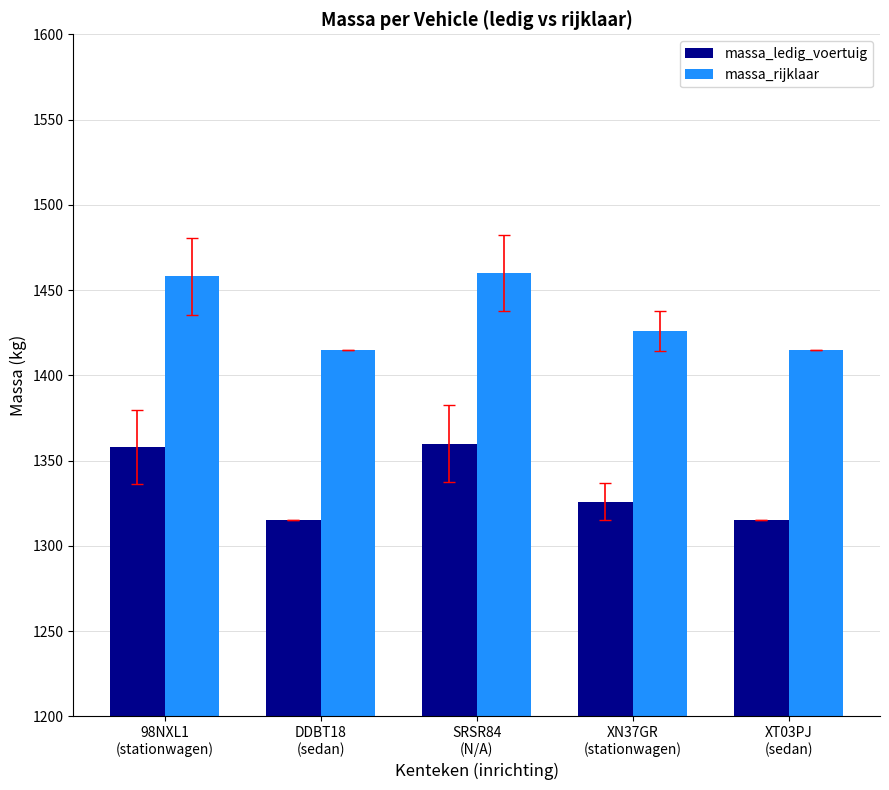

At which label does massa_ledig_voertuig first exceed 1326?

98NXL1
(stationwagen)